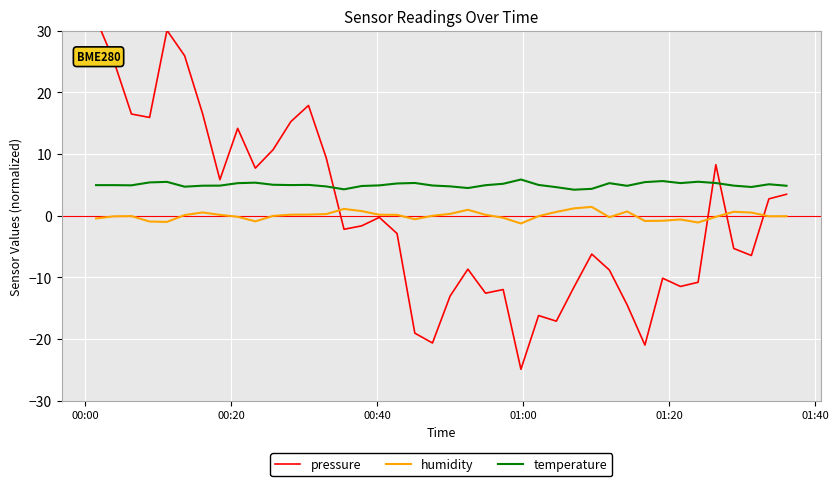

What are all the series names shown in the legend?

pressure, humidity, temperature